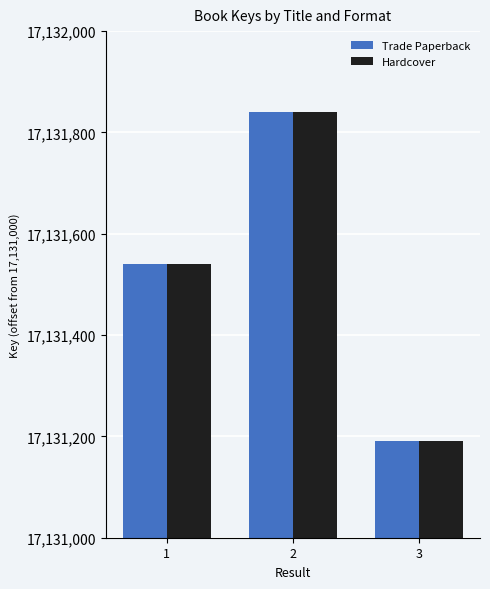

What are all the series names shown in the legend?

Trade Paperback, Hardcover